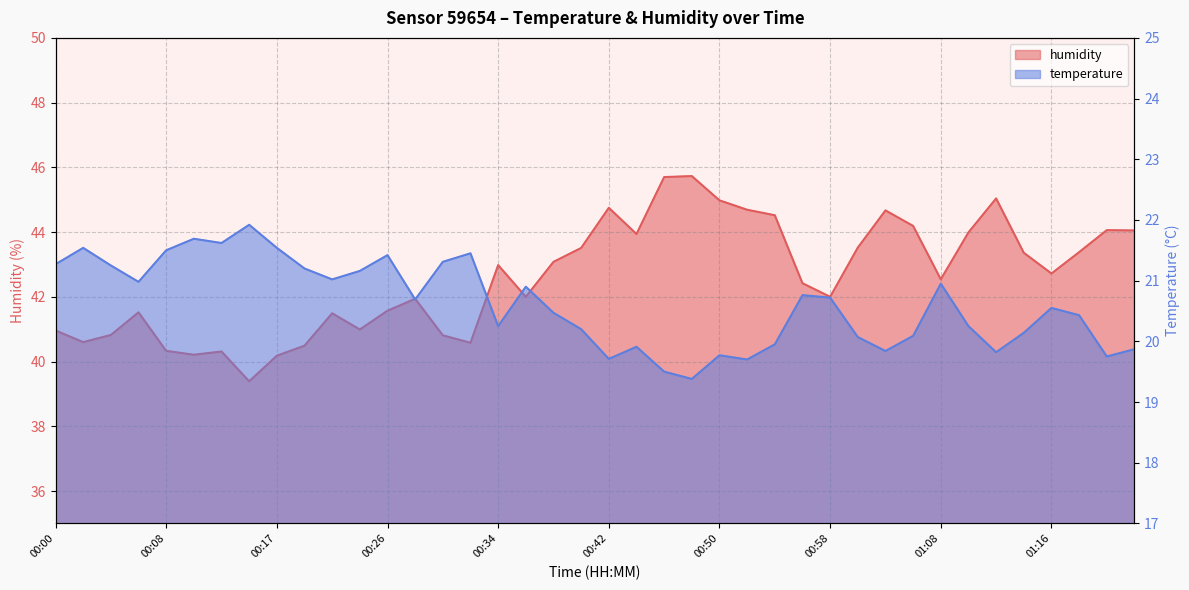

In humidity, how many points are higher than both neighbors (excluding endpoints)?

10